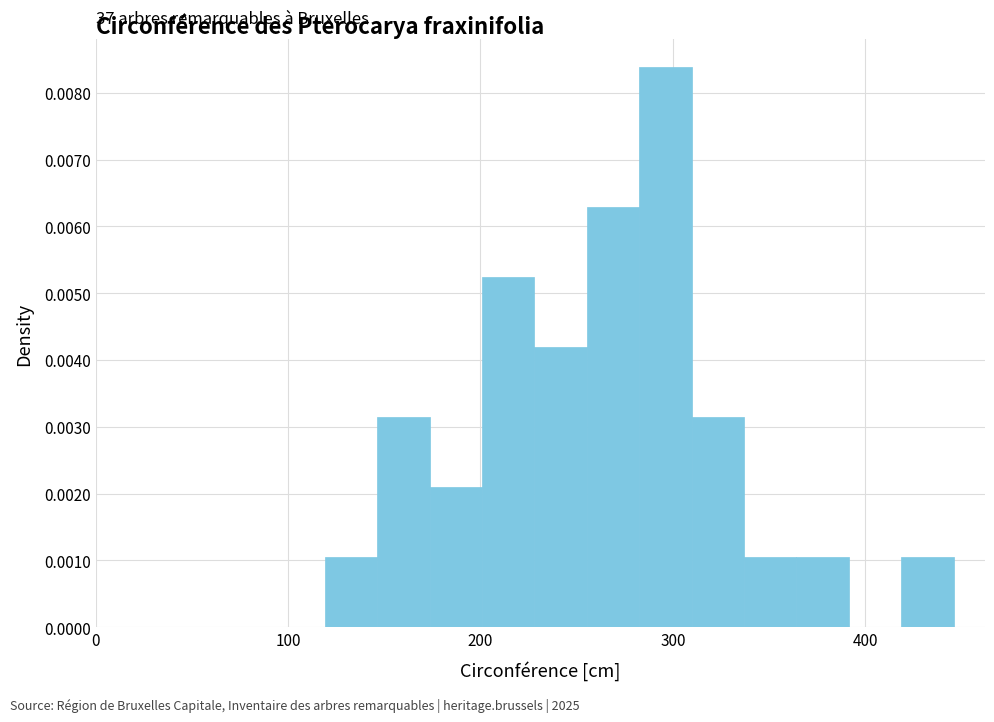

Around what value on the x-axis is the tallest bar? Give the approximate position of its centre, as read against the axis.

300